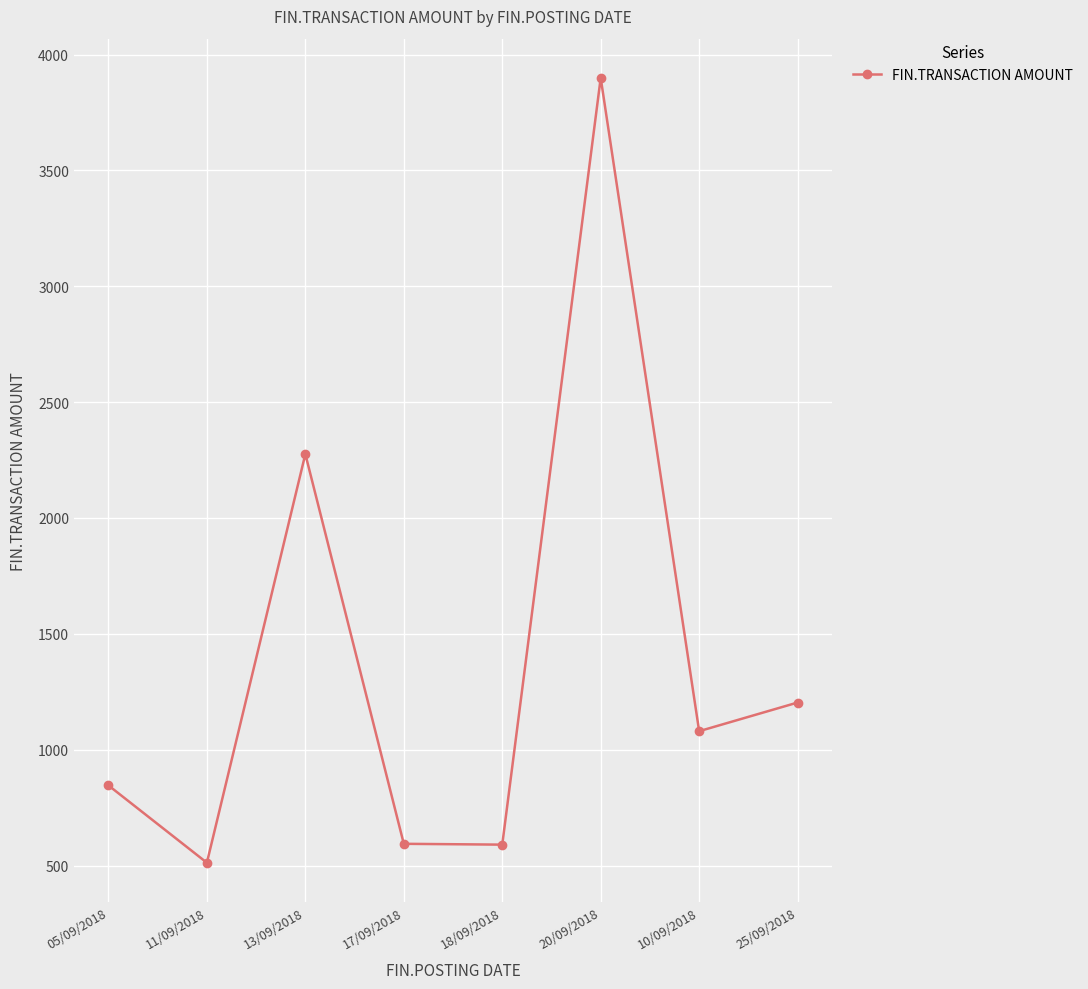

How many interior local valleys (lower than both neighbors) does the data have?

3